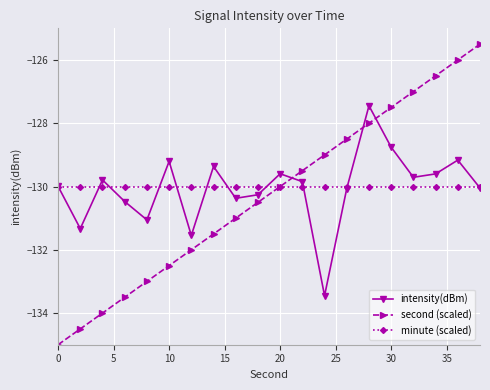

Which series has the largest range (max minus min)?

second (scaled)